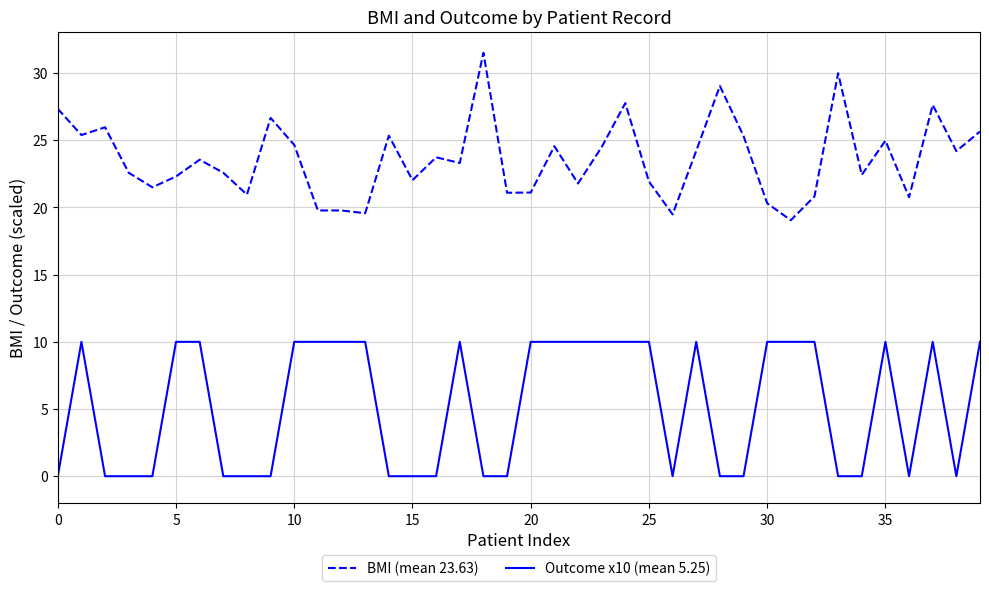

True or false: BMI (mean 23.63) and Outcome x10 (mean 5.25) cross at least once.

False